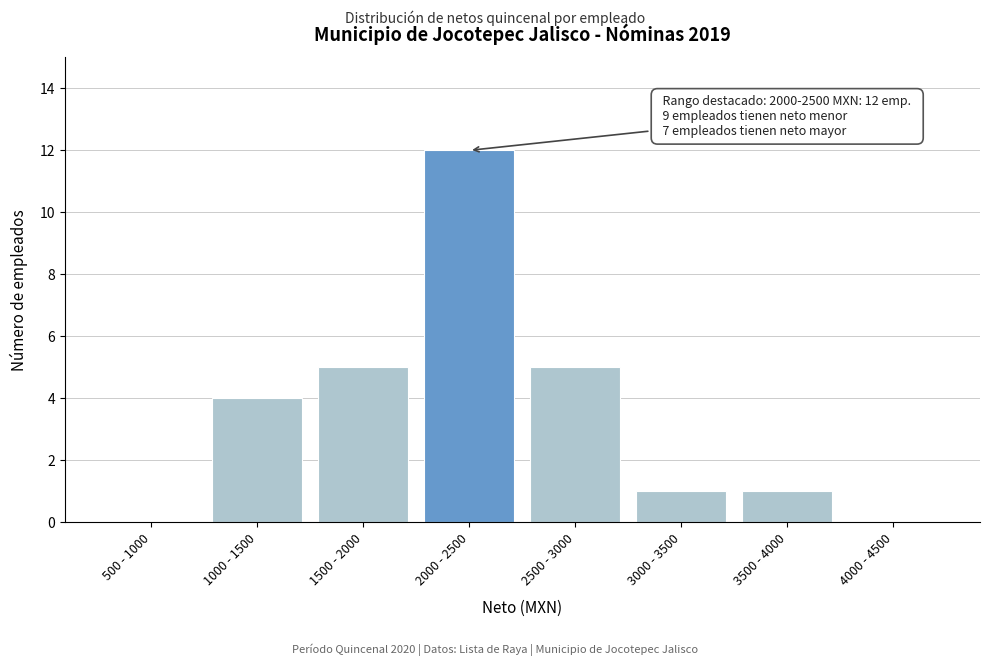

Reading right to left, transcribe all the data shown in this chart.

4000 - 4500=0	3500 - 4000=1	3000 - 3500=1	2500 - 3000=5	2000 - 2500=12	1500 - 2000=5	1000 - 1500=4	500 - 1000=0